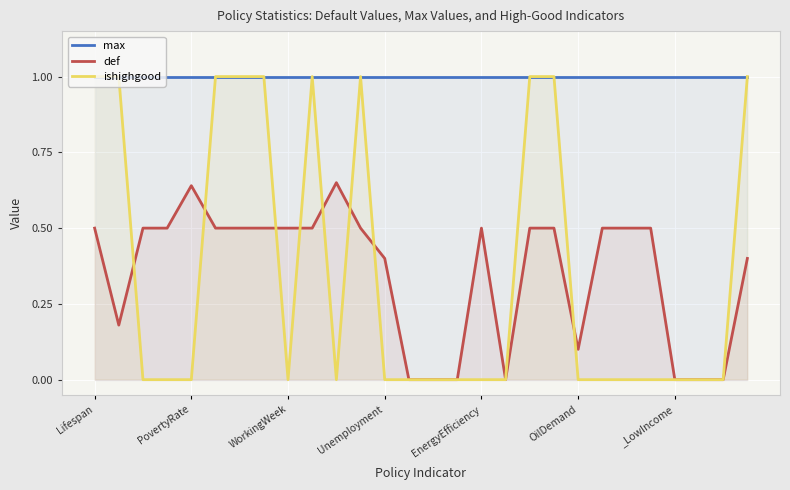

True or false: max and ishighgood cross at least once.

False